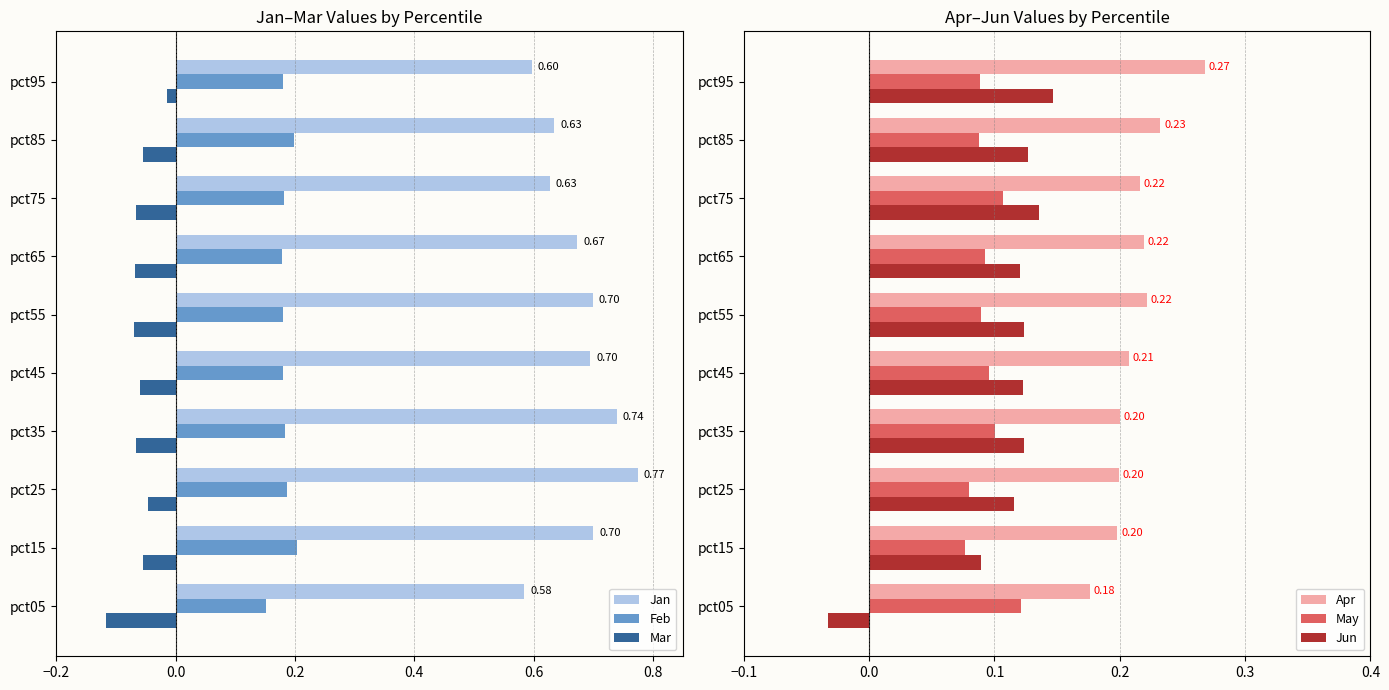

List the series in order of their peak value, highest first.

Jan, Apr, Feb, Jun, May, Mar